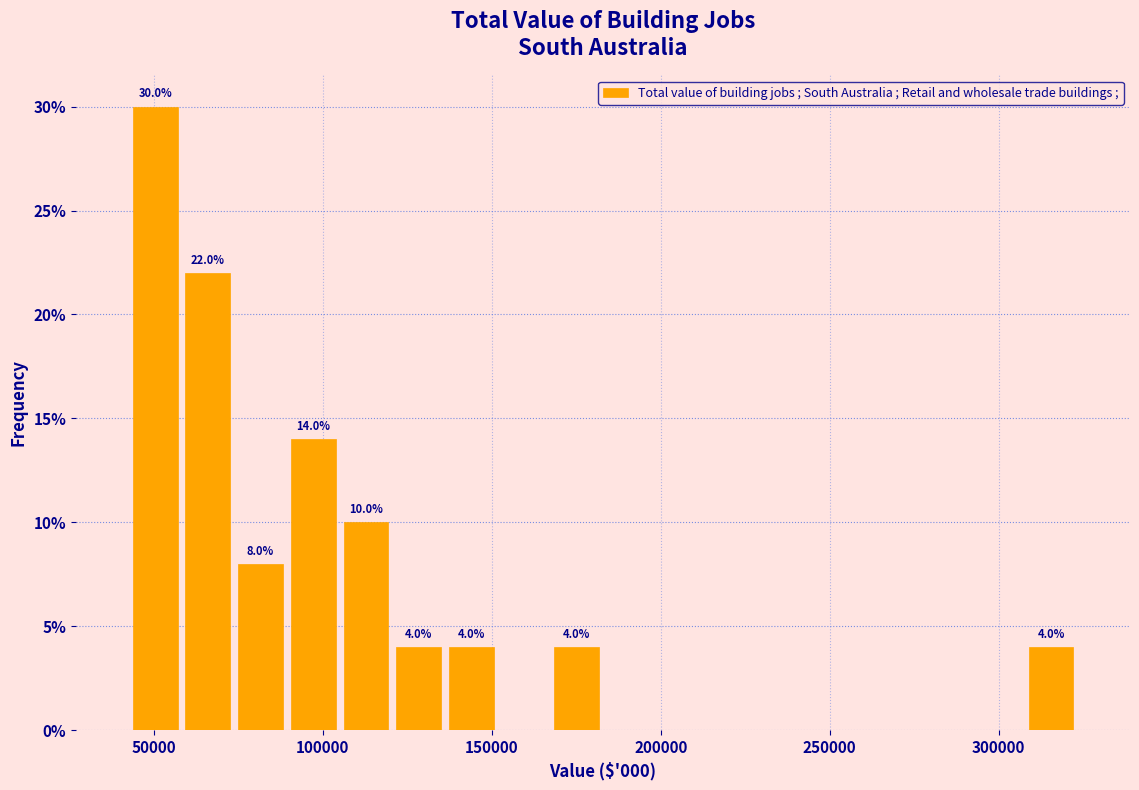

Around what value on the x-axis is the tallest bar? Give the approximate position of its centre, as read against the axis.

50000